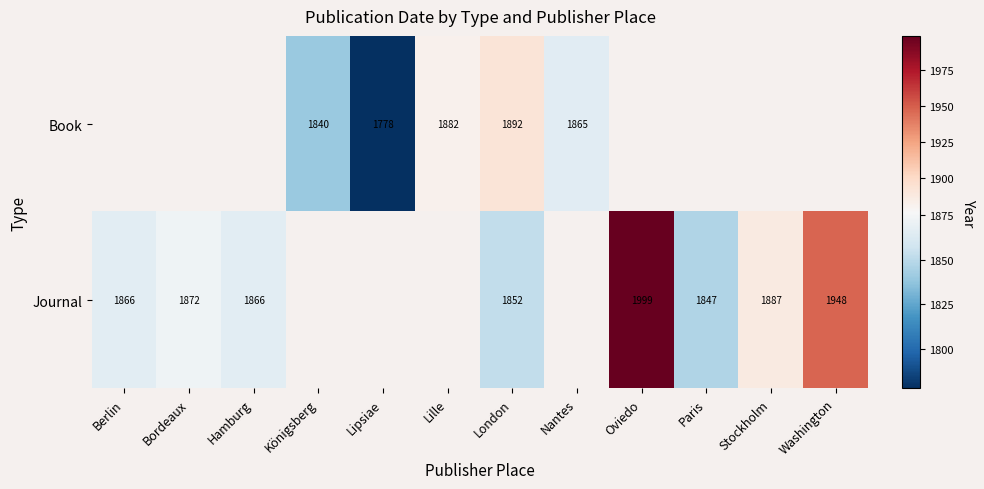

What is the smallest value displayed?

1778.0